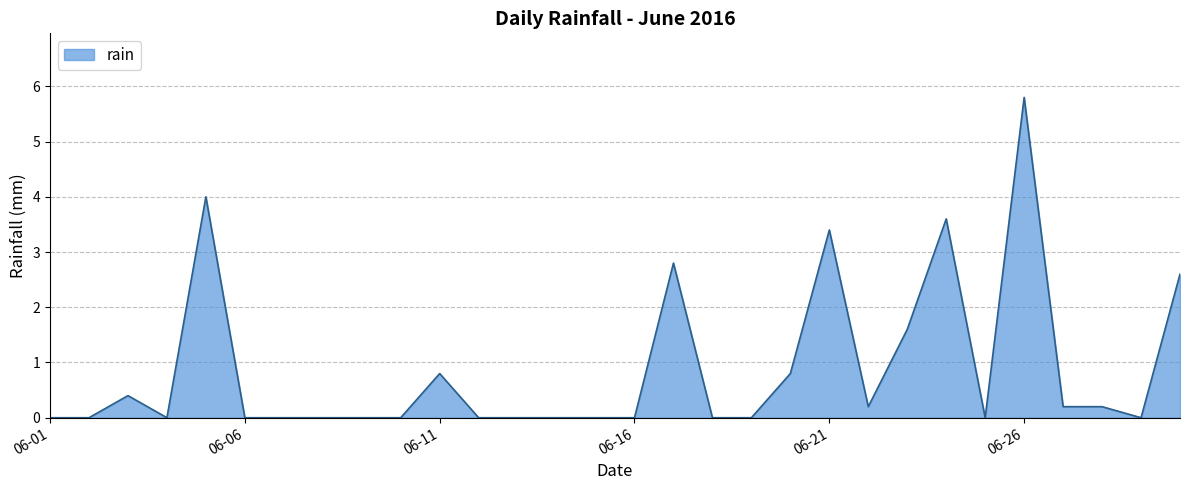

What is the greatest value displayed?

5.8